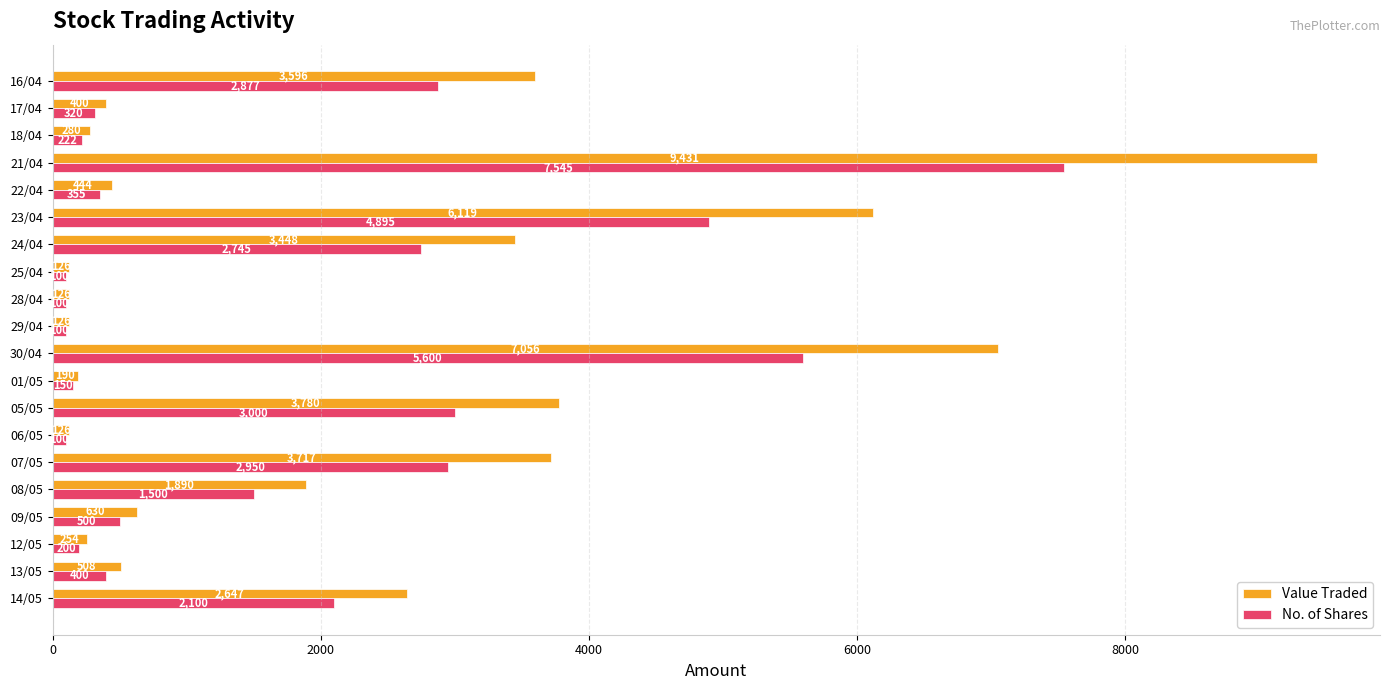

Rank the series by their average value, from highest to lowest.

Value Traded, No. of Shares